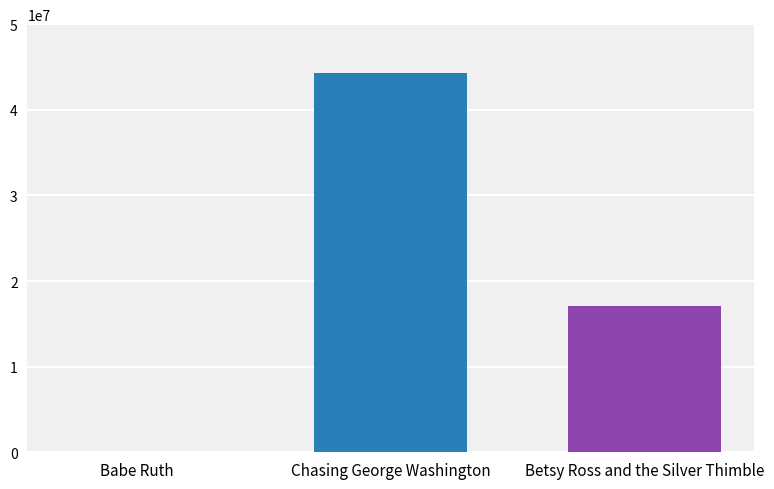

Approximately how many times larger is the value at Chasing George Washington compared to Betsy Ross and the Silver Thimble?

2.6